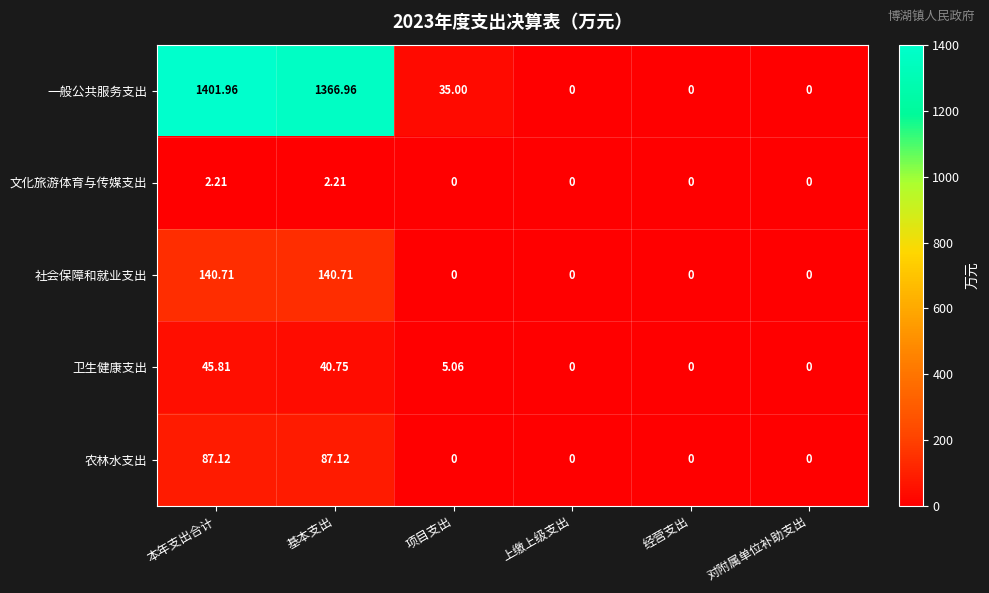

Where does the 一般公共服务支出 series first go above 35?

本年支出合计